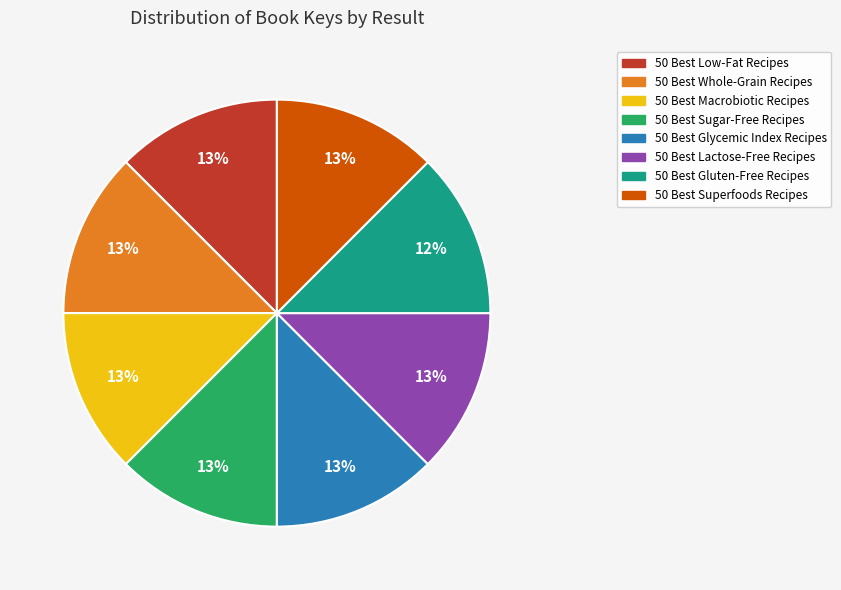

Is it true that 50 Best Glycemic Index Recipes is 1% of the pie?

False